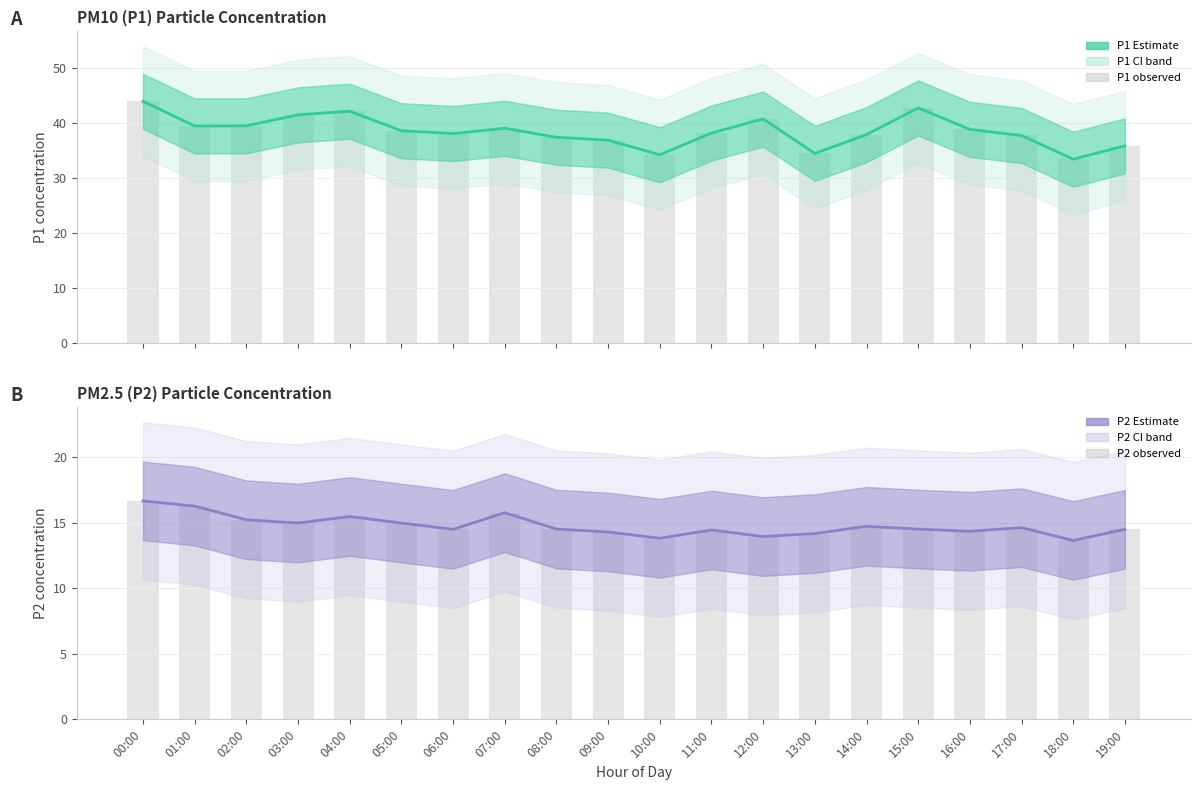

What is the approximate value of P1 Estimate at 02:00?

39.5